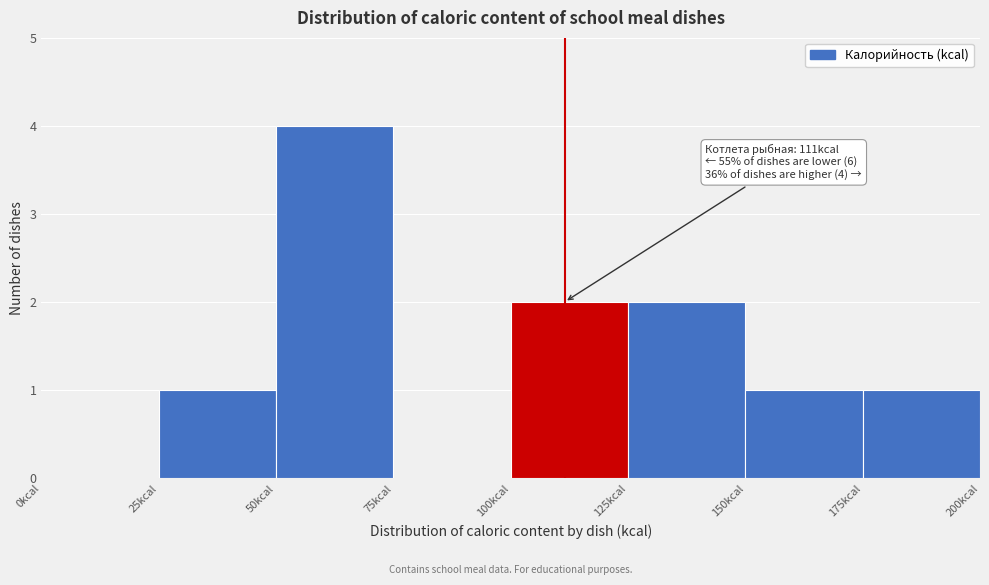

Which range on the x-axis has the tallest bar?

50 to 75